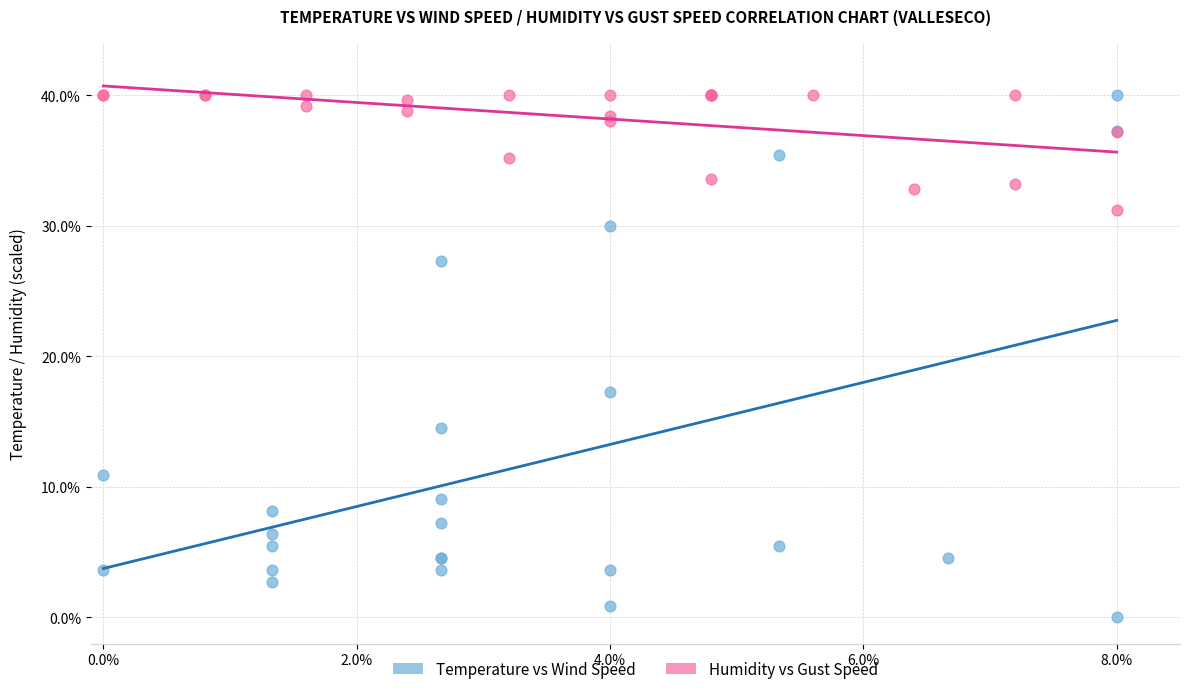

Which series reaches the minimum Y coordinate?

Temperature vs Wind Speed